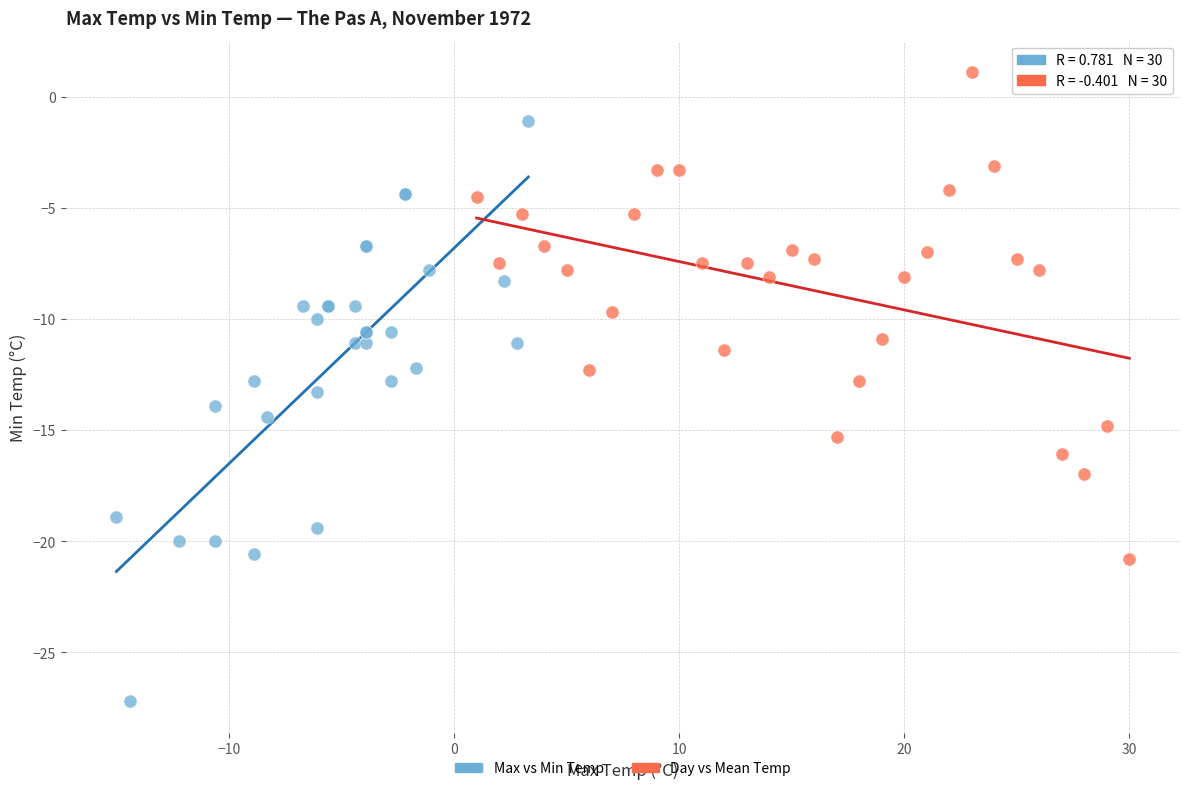

Which series has the widest spread of Y values?

Max vs Min Temp